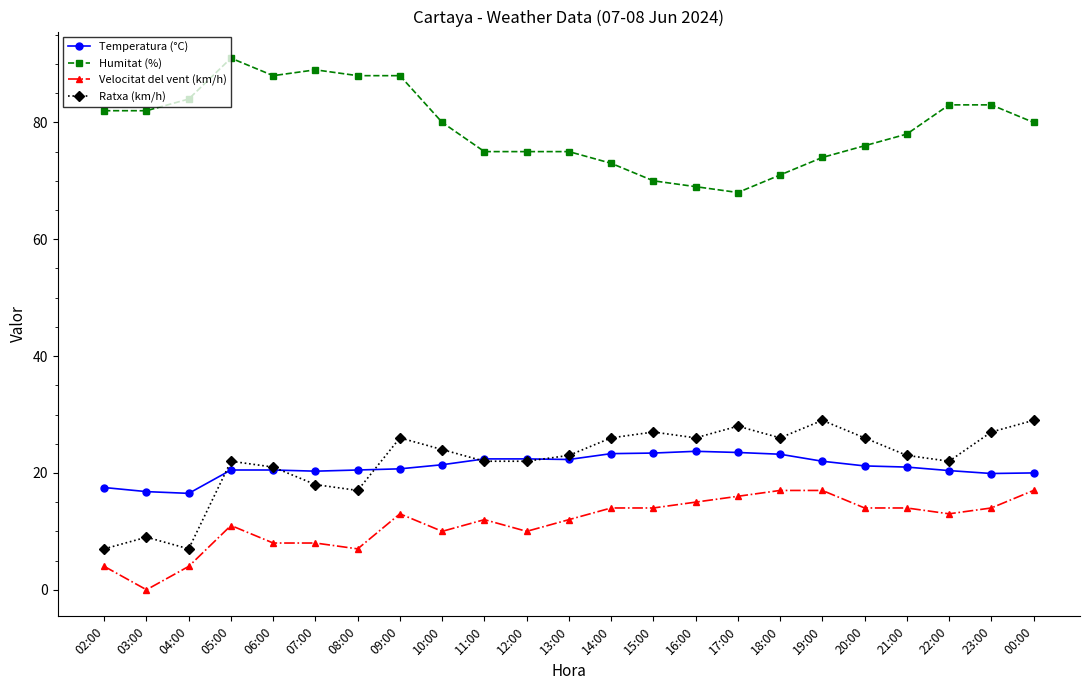

Between 04:00 and 21:00, which series saw the biggest shift?

Ratxa (km/h)